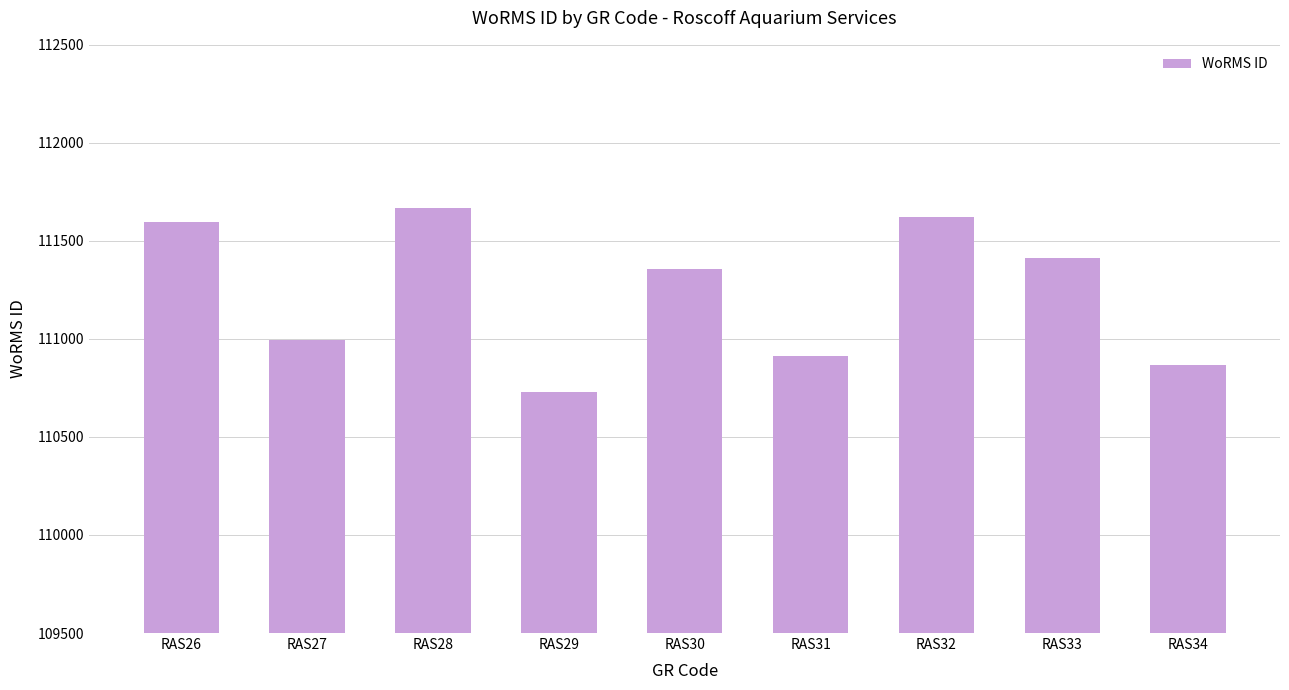

The value at RAS30 is 67870. True or false?

False